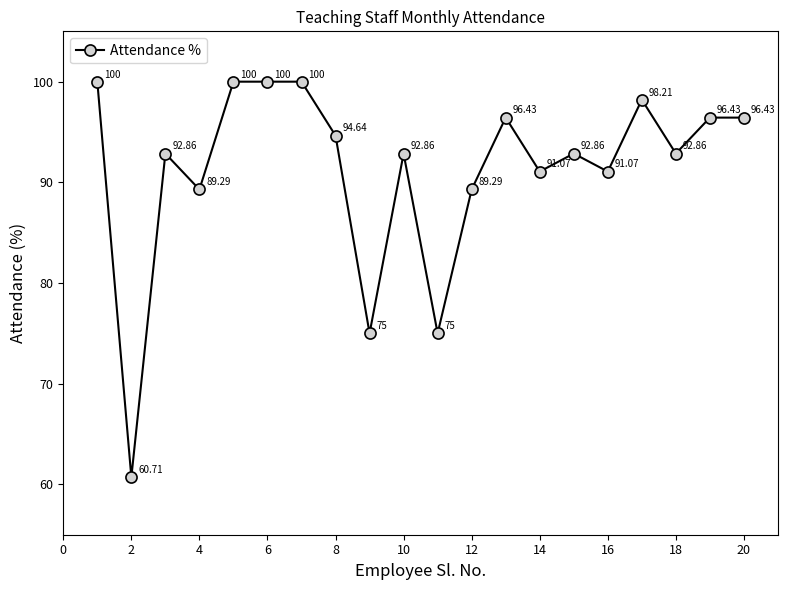

What is the difference between the second highest and second lowest values?

25.0